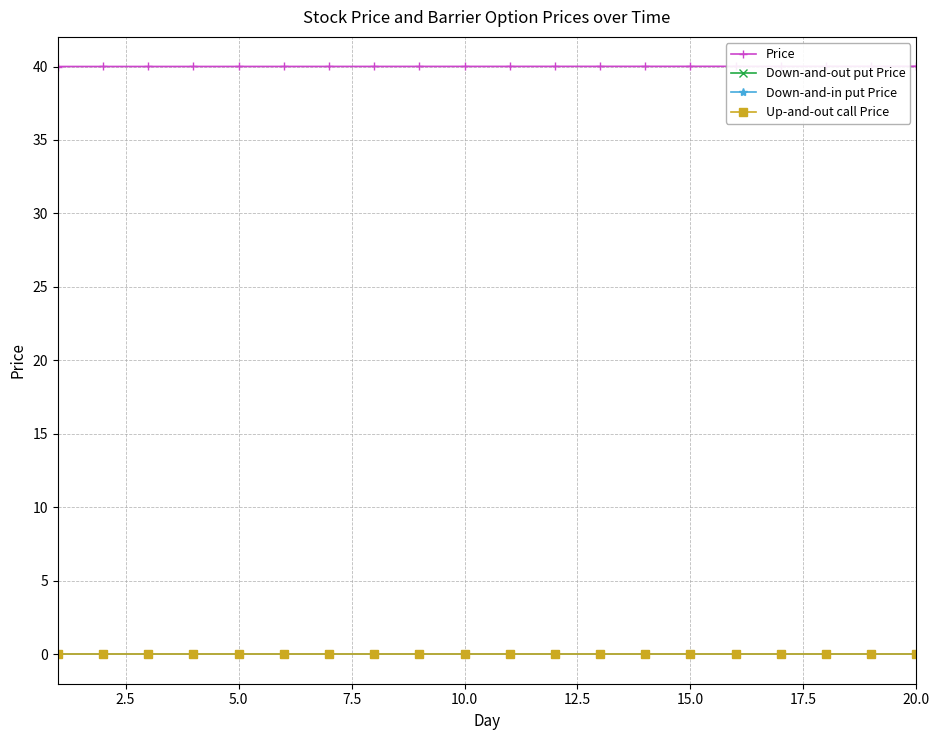

Which series has the largest total across all categories?

Price